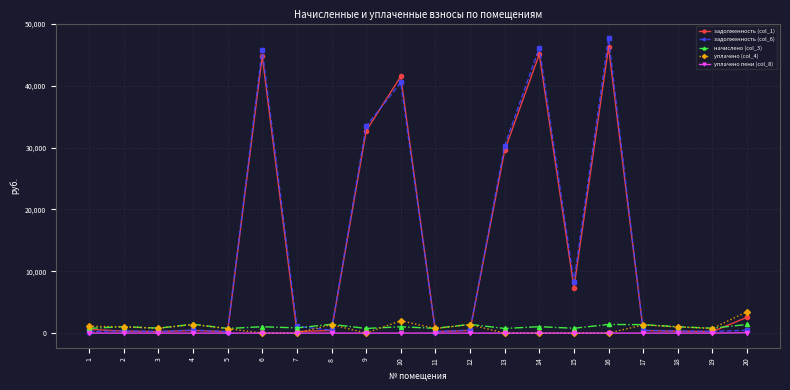

The value of уплачено (col_4) at 7 is 0.0. True or false?

True